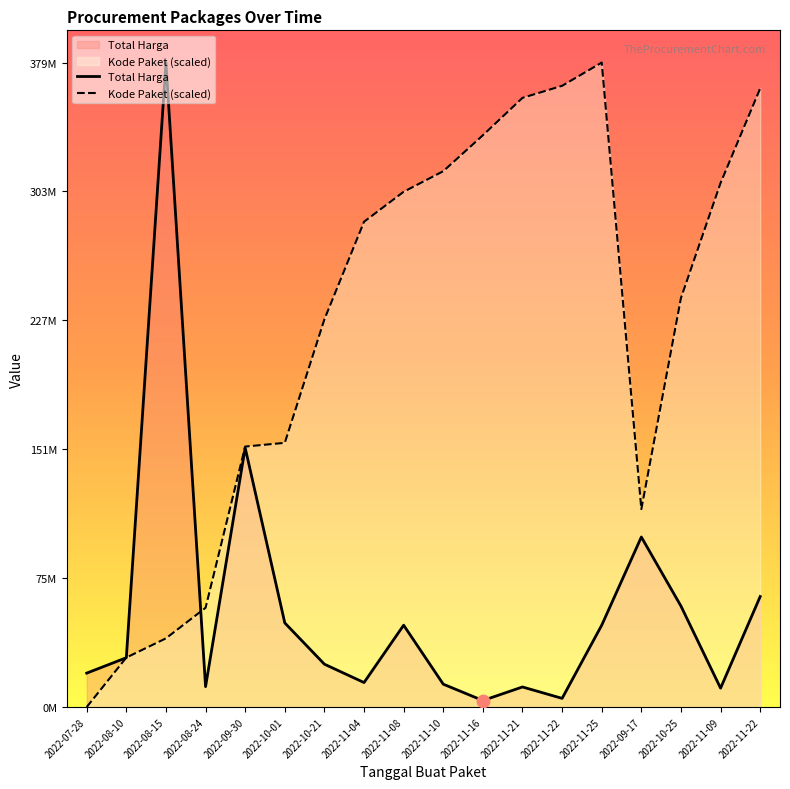

Which series contains the highest Y value?

Total Harga